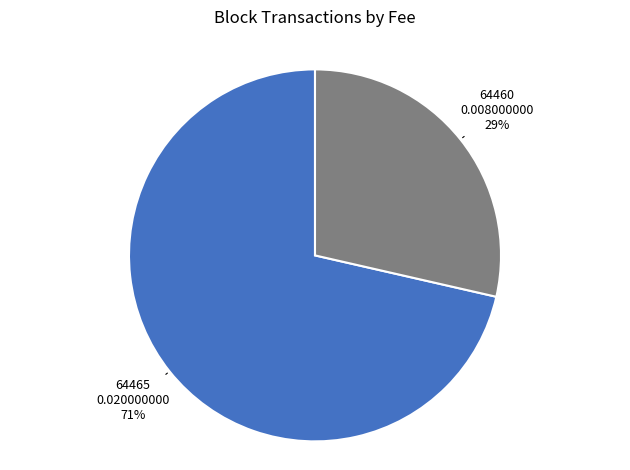

Is there a majority slice in this chart?

Yes